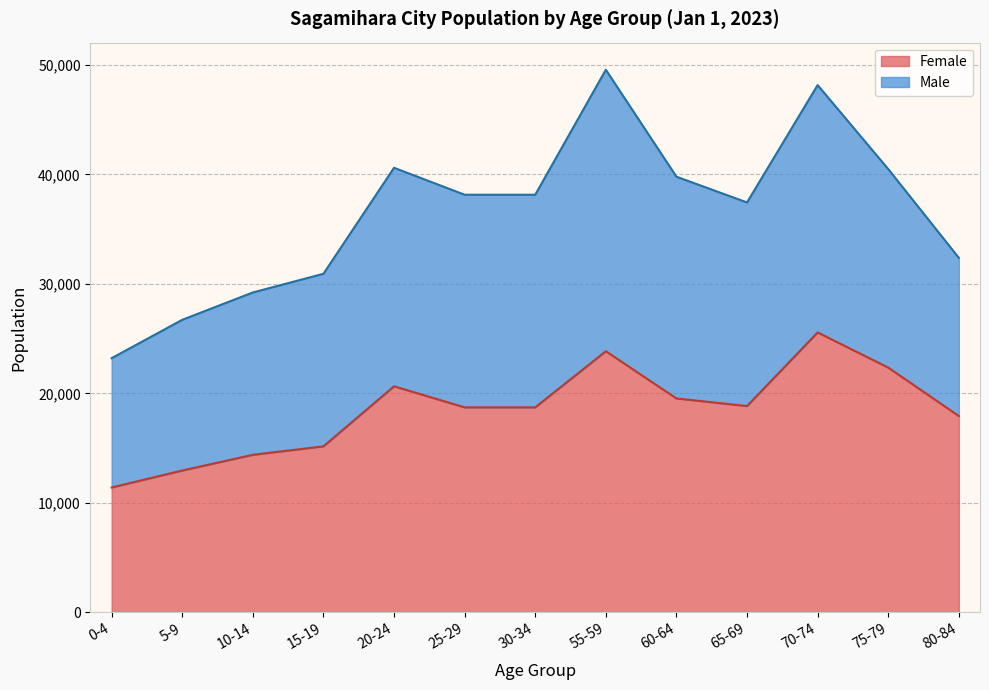

Where is the data nearest to the value 18478?

25-29